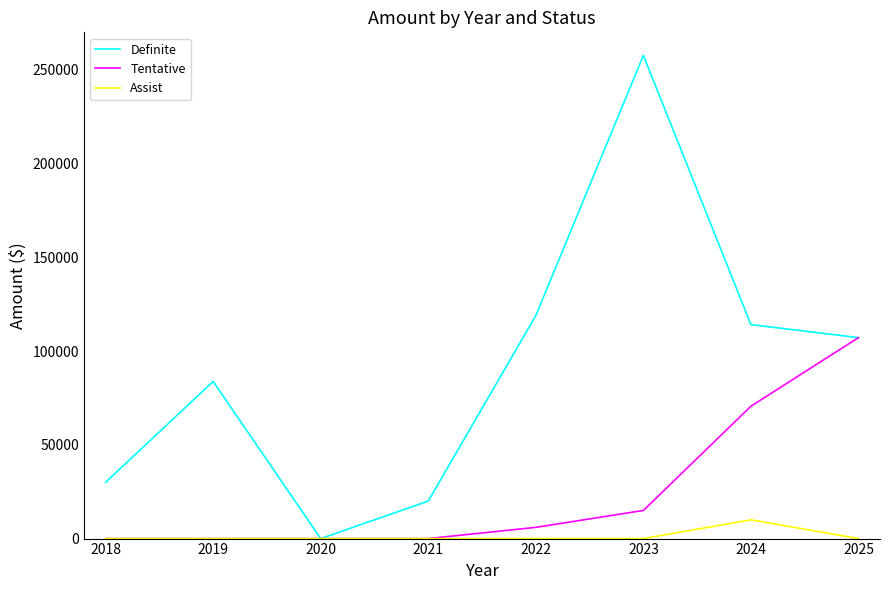

What is the difference between the maximum and second lowest values in the Definite series?

237687.9